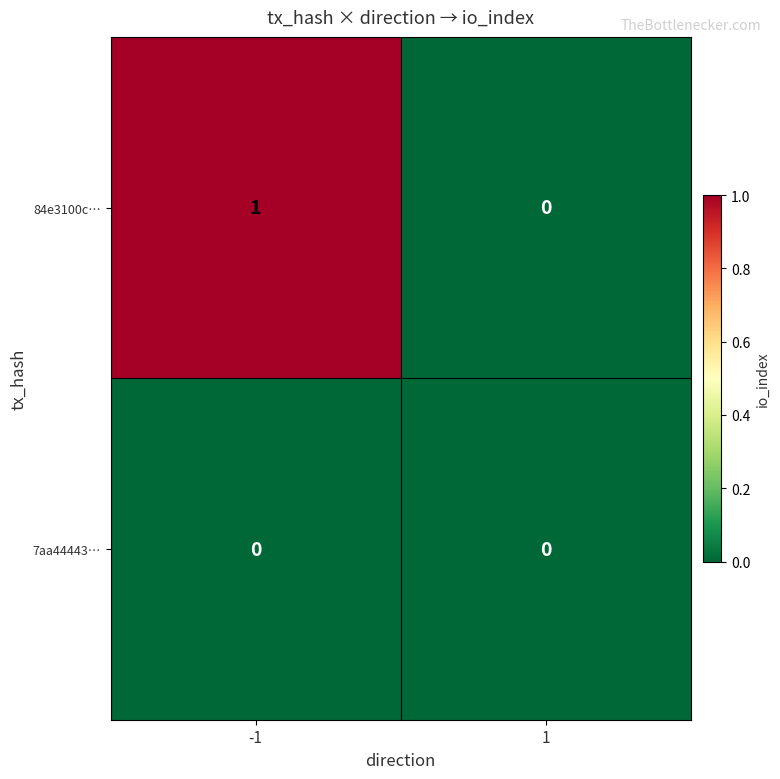

Which series has the widest spread of values?

84e3100c…